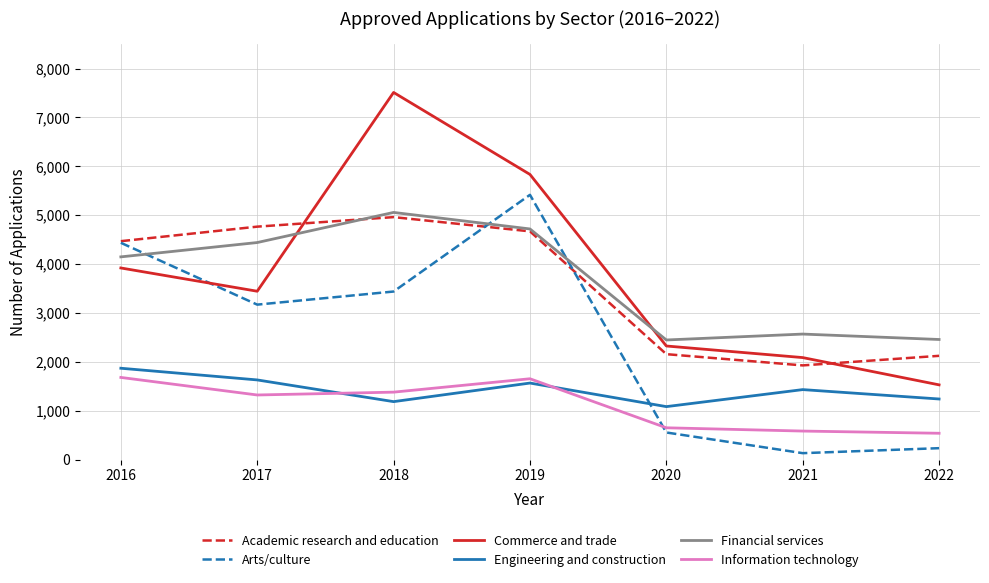

Is it true that Information technology equals 1655 at 2019?

True